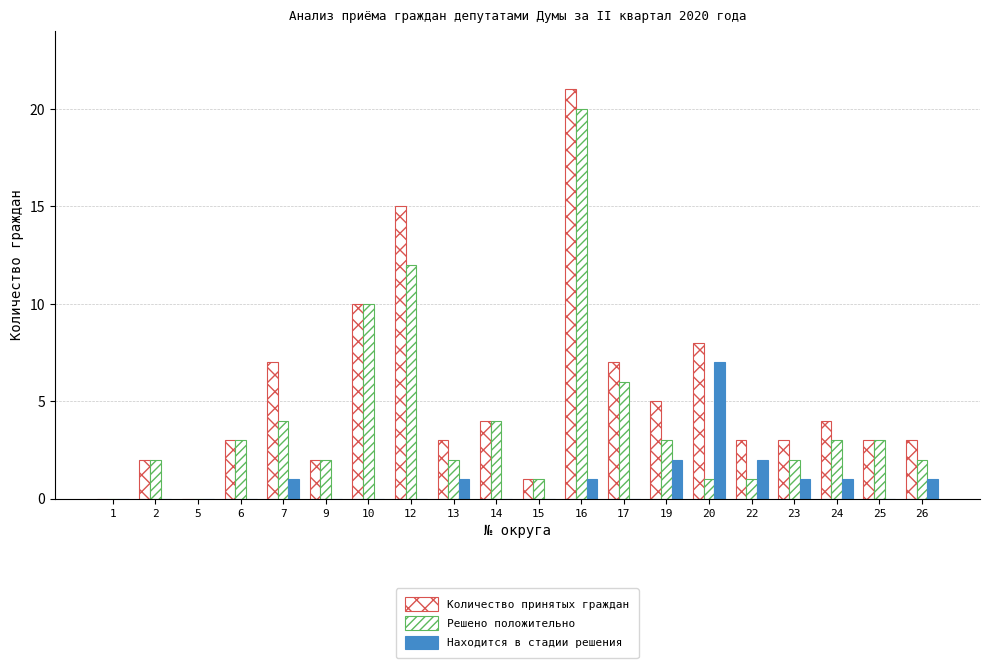

Between 7 and 24, which series saw the biggest shift?

Количество принятых граждан